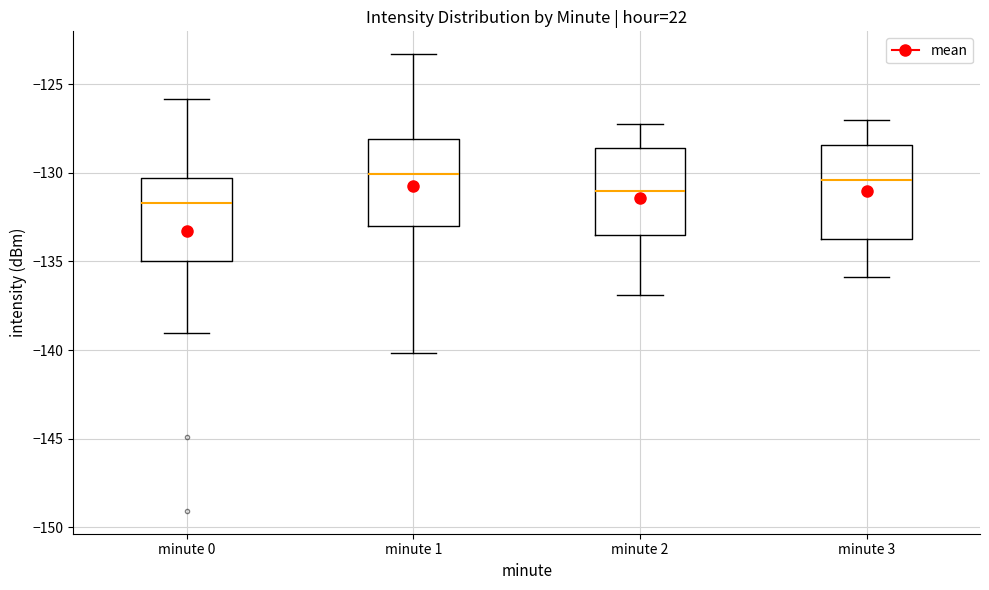

Reading left to right, read every box against the y-axis: the position of its median line, the range the box covers, and the ends of its whiskers. The values are not printed on the chart, so give them approximately, as read against the axis.

minute 0: median -131.5, box -135.0 to -130.5, whiskers -139.0 to -126.0
minute 1: median -130.0, box -133.0 to -128.0, whiskers -140.0 to -123.5
minute 2: median -131.0, box -133.5 to -128.5, whiskers -137.0 to -127.0
minute 3: median -130.5, box -133.5 to -128.5, whiskers -136.0 to -127.0